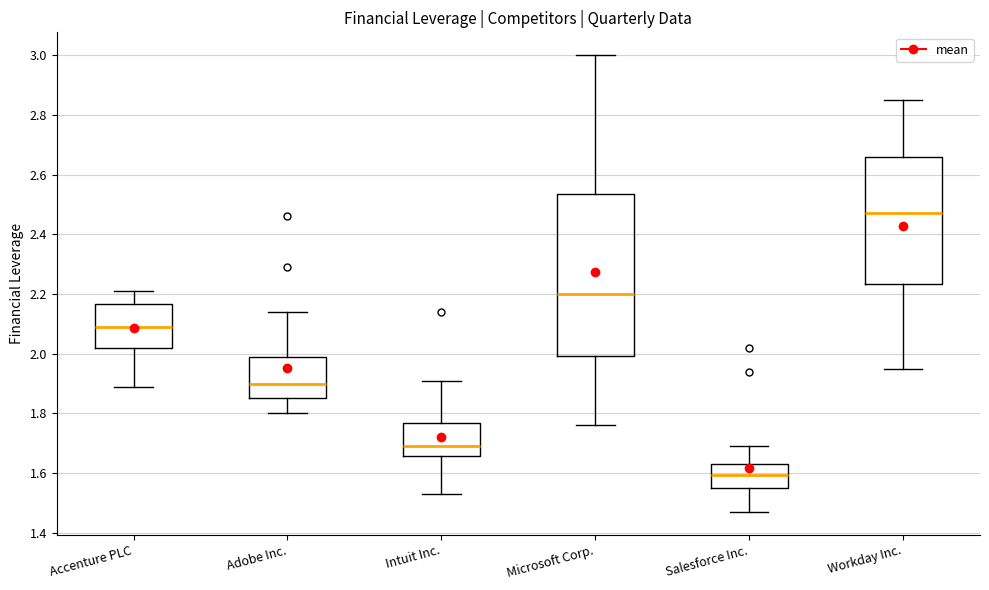

Which box has the highest median line?

Workday Inc.